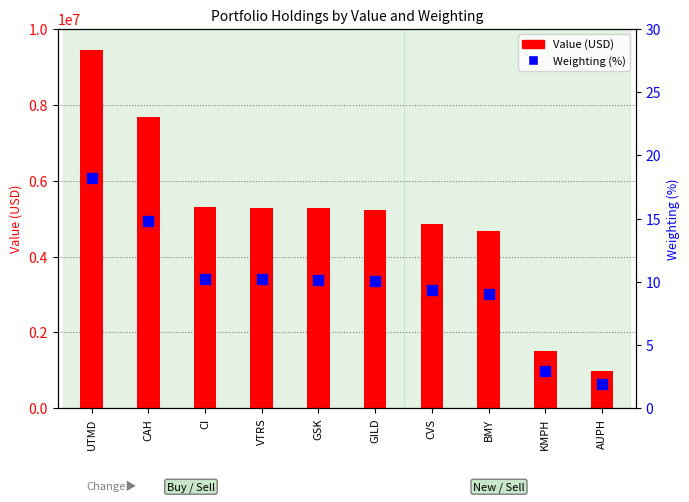

Which category has the highest value across all series?

UTMD